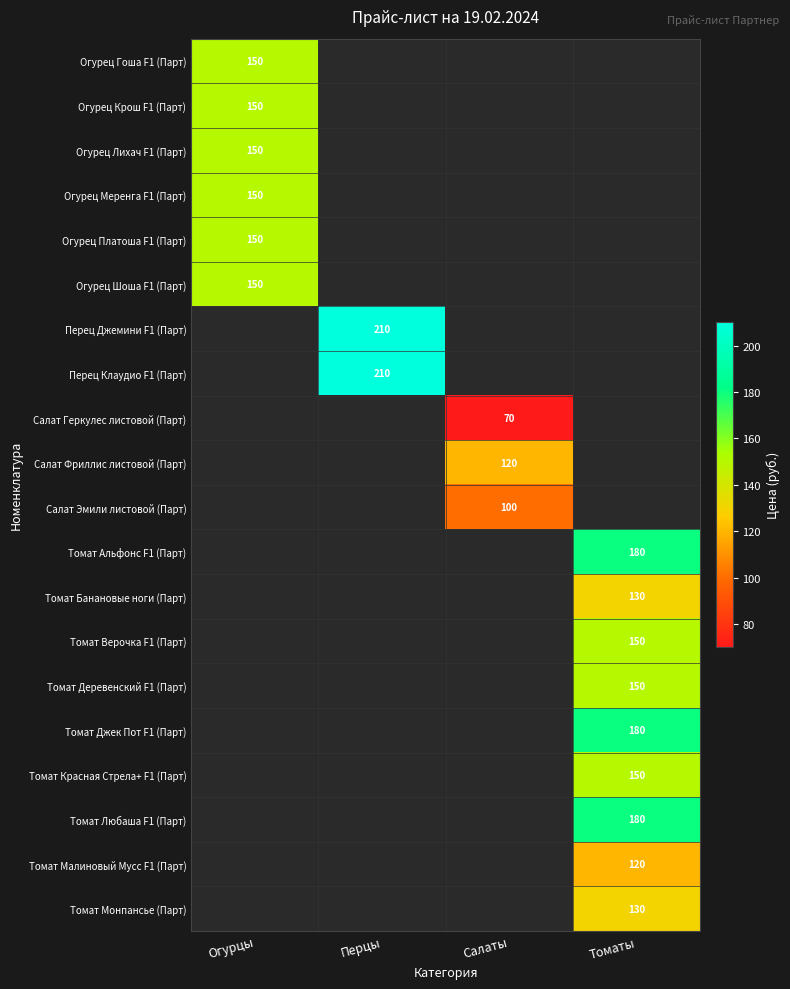

How many data points does each series have?

4